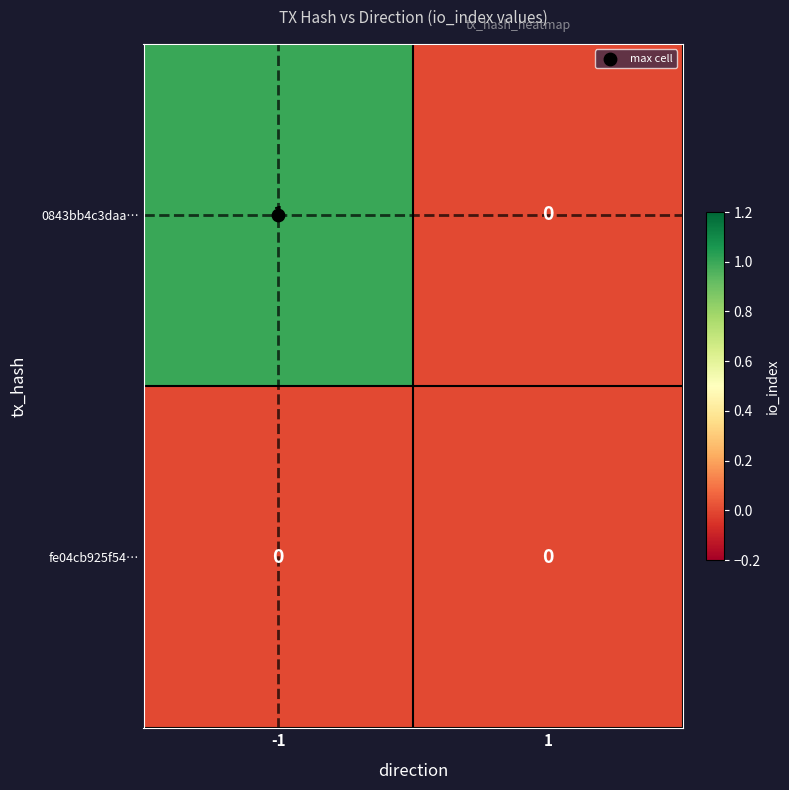

Which series changed the most between -1 and 1?

0843bb4c3daa…